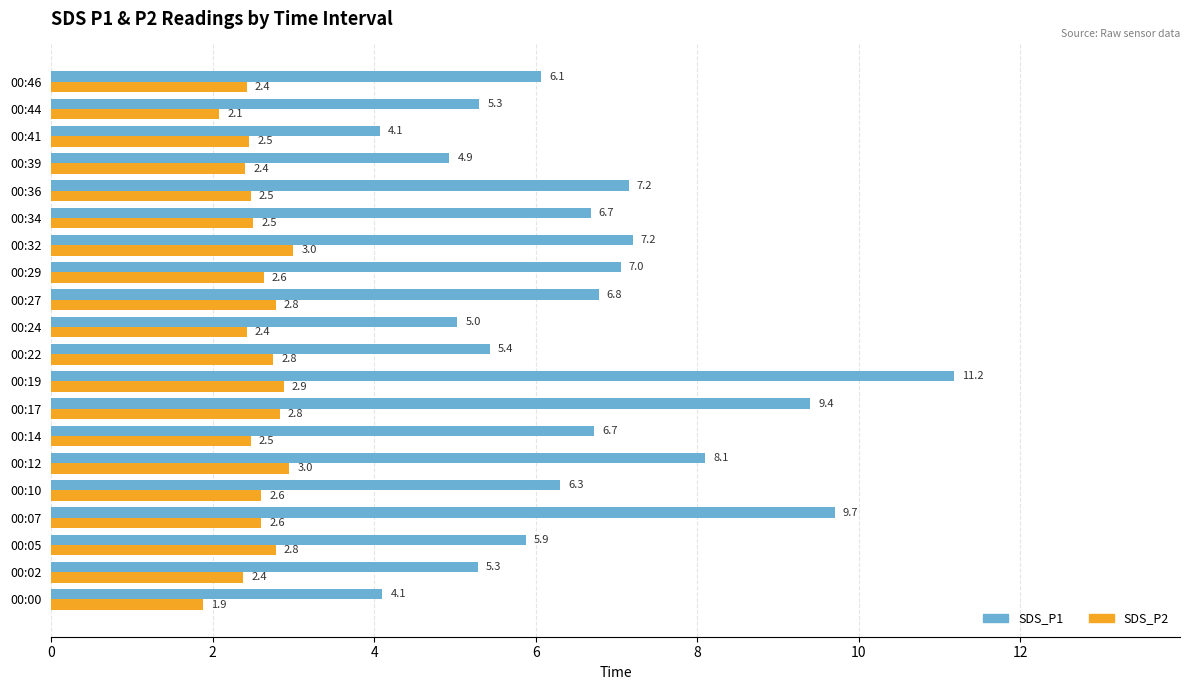

List the series in order of their overall mean, highest first.

SDS_P1, SDS_P2